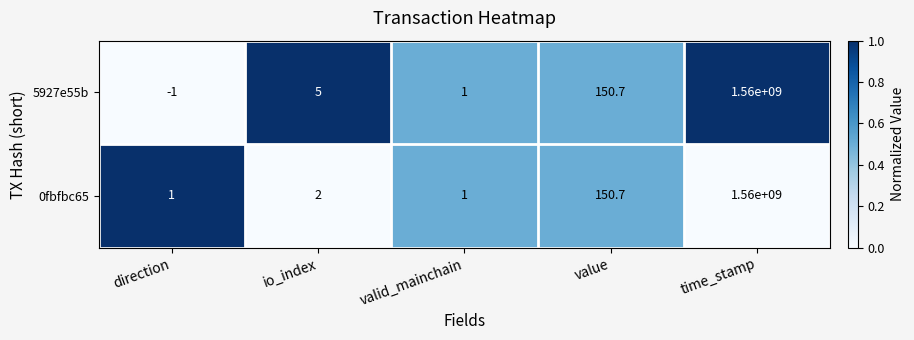

Rank the categories by 5927e55b value from lowest to highest.

direction, valid_mainchain, io_index, value, time_stamp